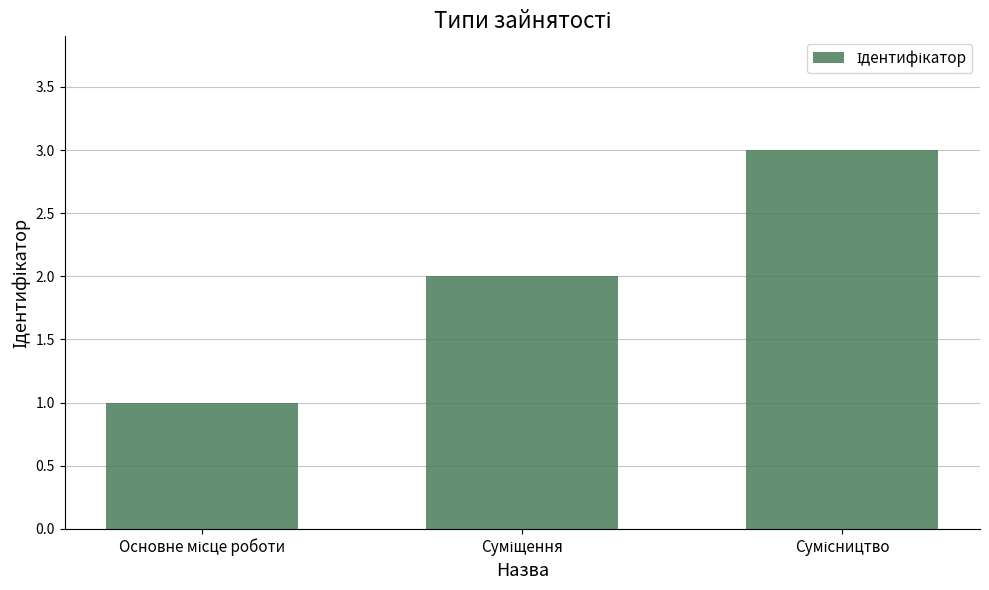

What is the maximum value shown in the chart?

3